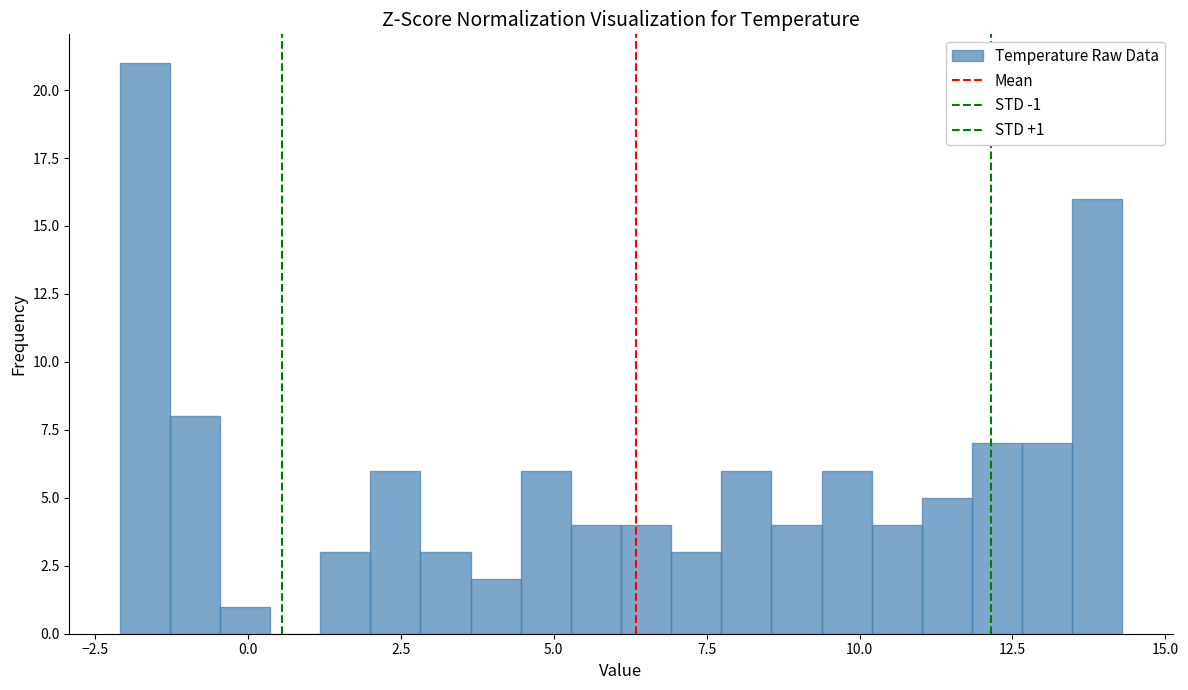

Read against the x-axis, roughly where is the centre of the tallest bar?

-1.5